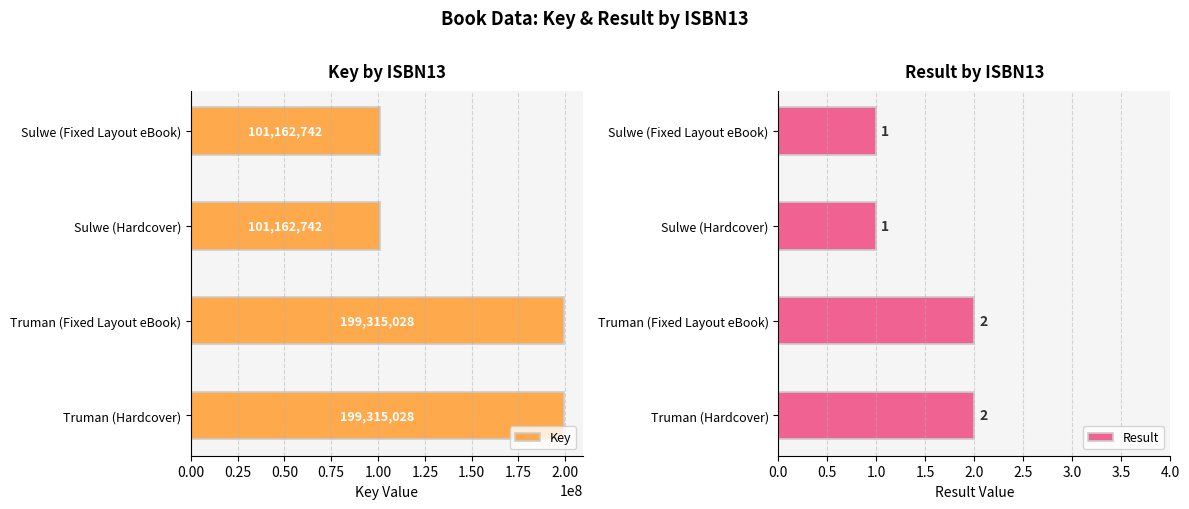

How many bars are there in total?

8